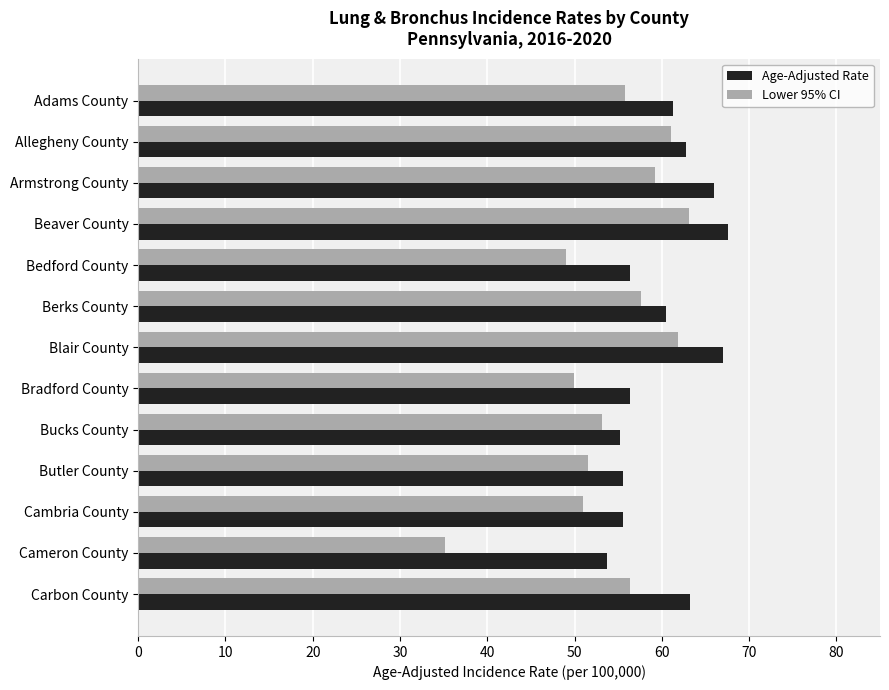

What is the smallest value displayed?

35.1